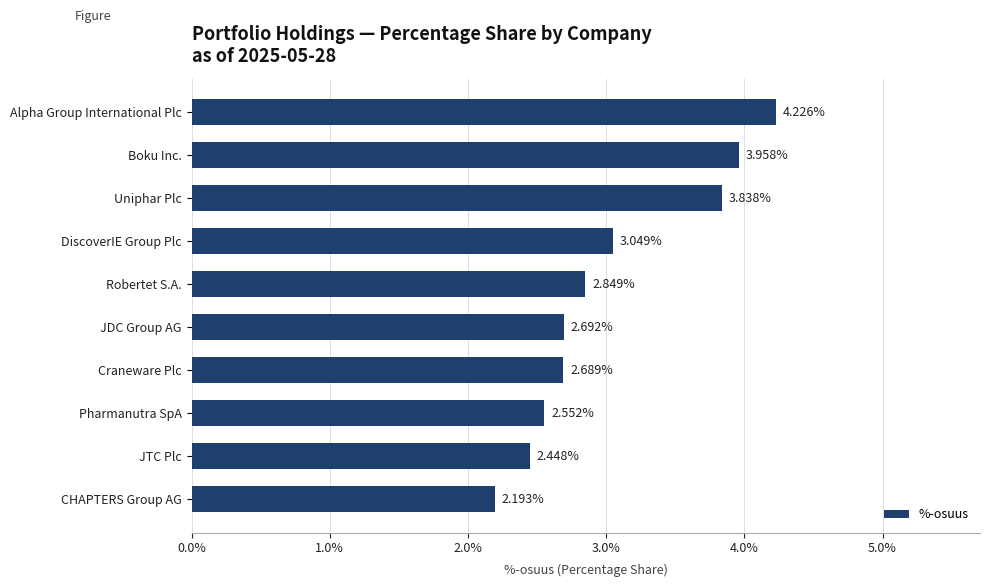

Where is the data nearest to the value 3?

DiscoverIE Group Plc